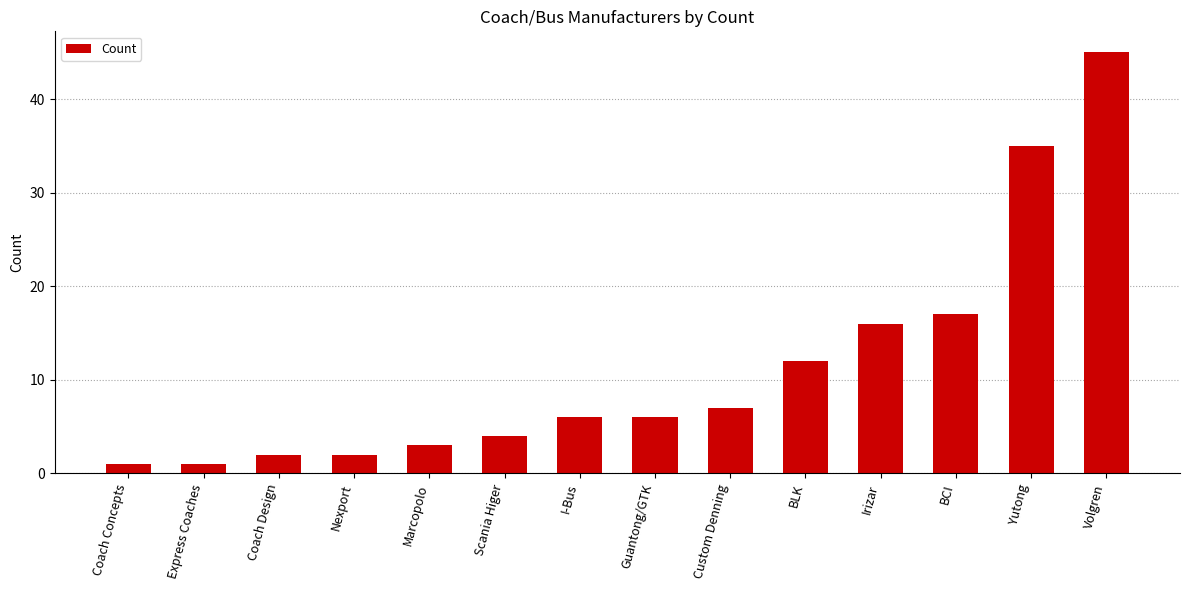

The value at Volgren is 13. True or false?

False